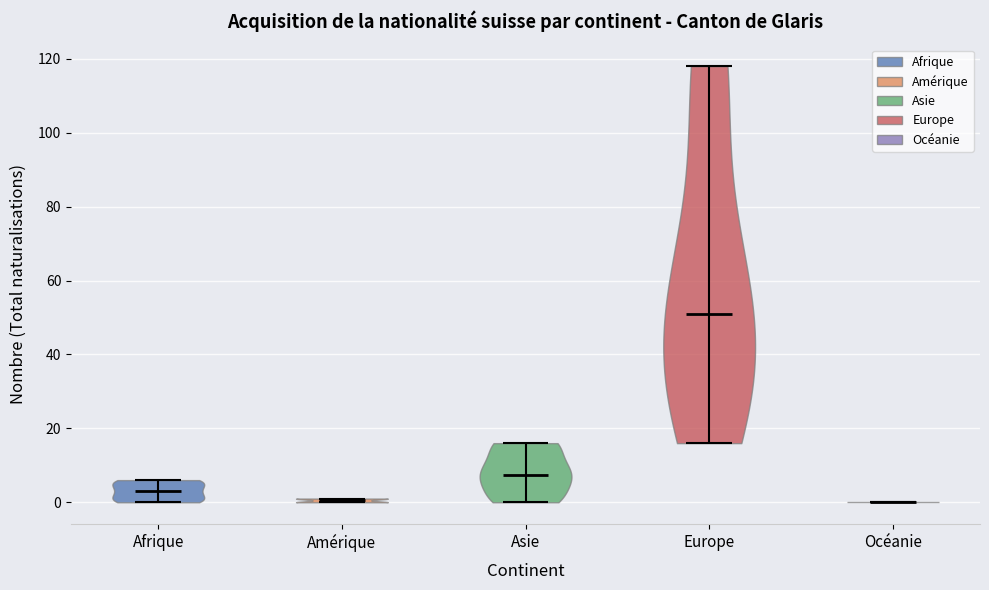

Reading left to right, read every violin against the y-axis: where its median line is, and the lowest and highest points it reaches. The values are not printed on the chart, so give them approximately, as read against the axis.

Afrique: median line 4, lowest point 0, highest point 6
Amérique: median line 0, lowest point 0, highest point 2
Asie: median line 8, lowest point 0, highest point 16
Europe: median line 52, lowest point 16, highest point 118
Océanie: median line 0, lowest point 0, highest point 0